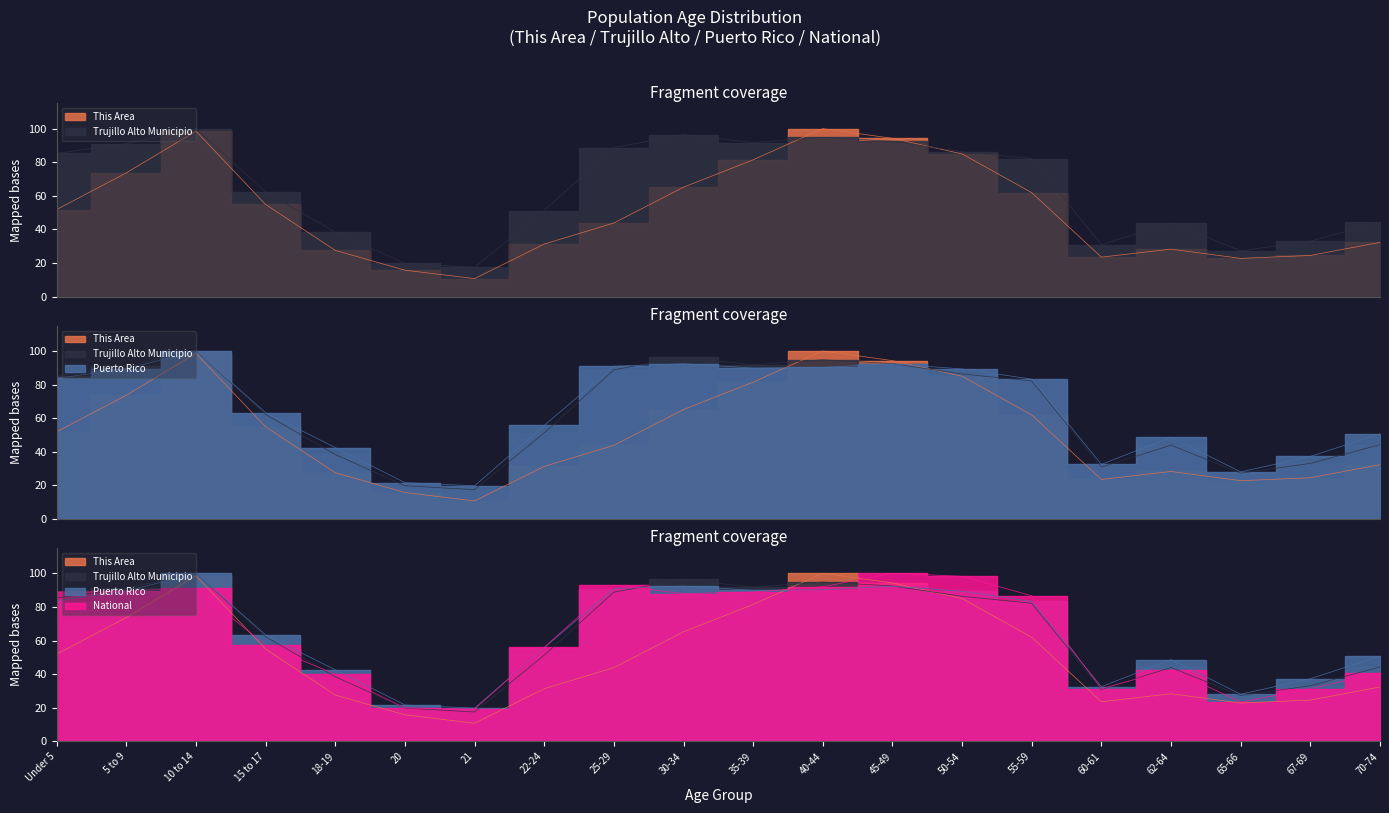

How many series are shown in this chart?

4